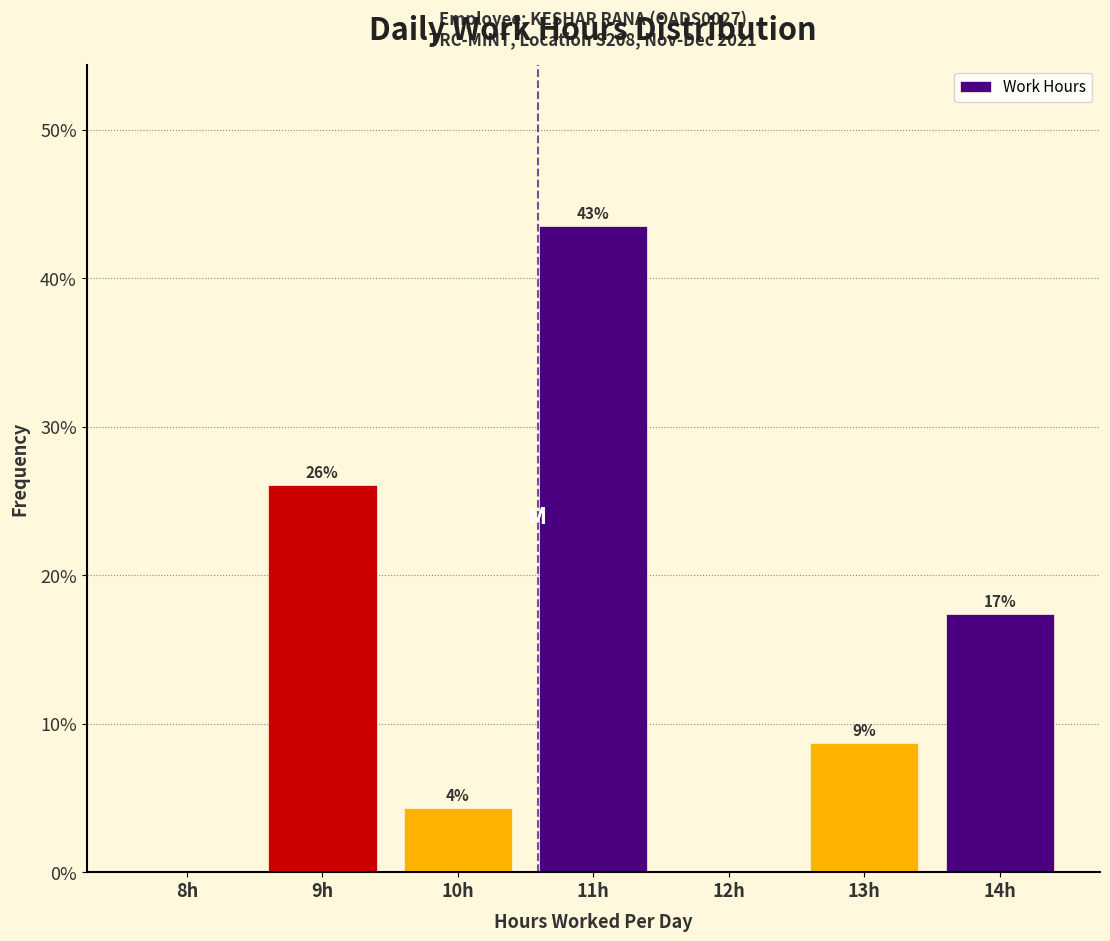

Are the bars horizontal?

No